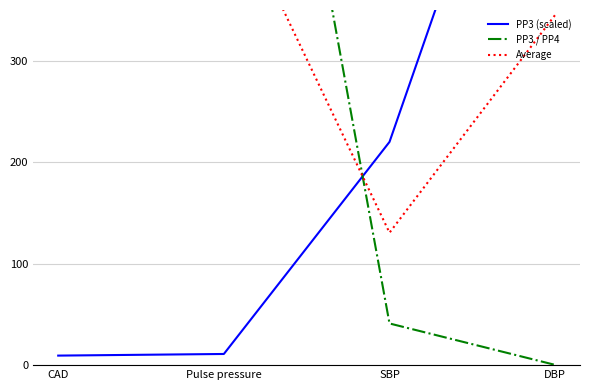

What is the highest value of the PP3 (scaled) series?

690.0